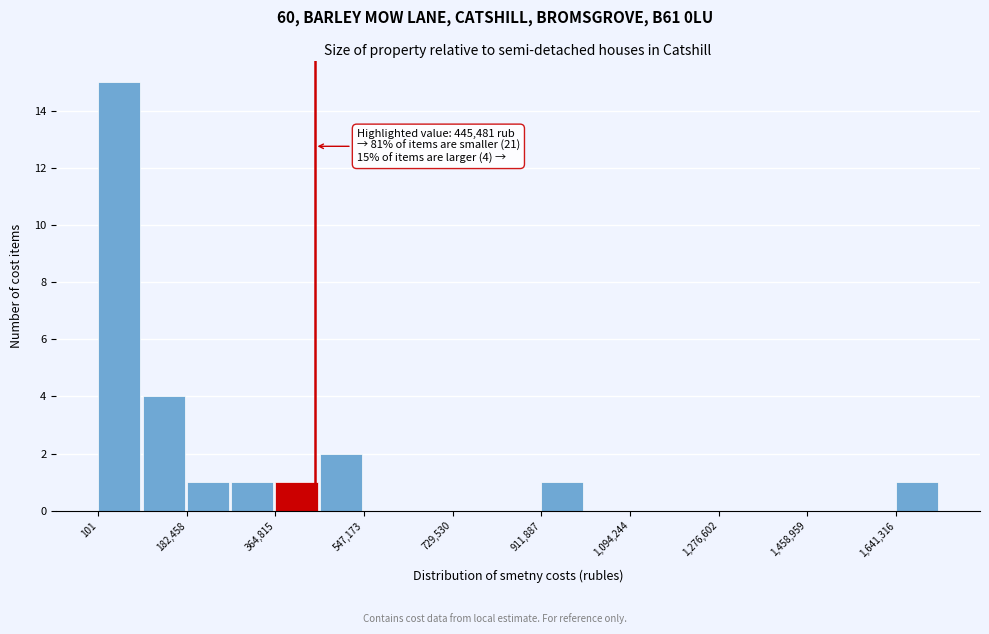

Which range on the x-axis has the tallest bar?

0 to 100000